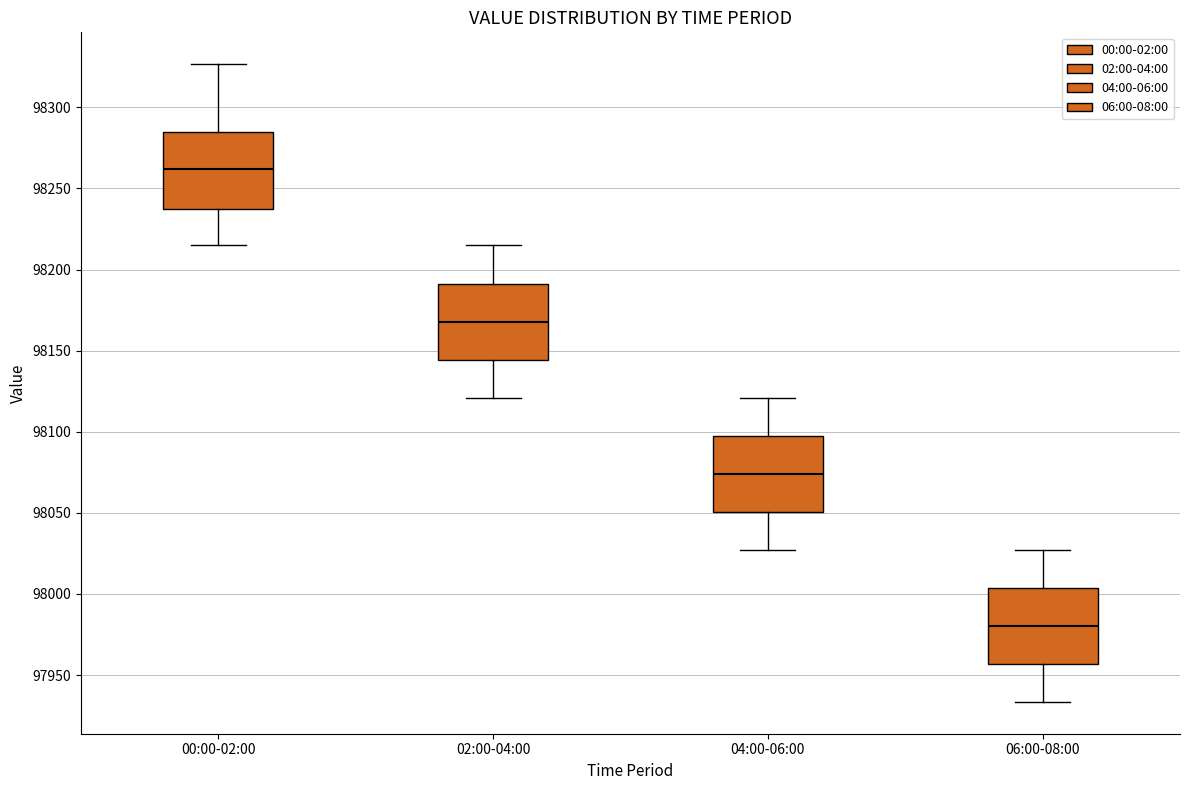

Reading left to right, transcribe this box plot: for each box, give where its median line is, the range the box spans, and where its two whiskers end, as read against the y-axis. The values are not printed on the chart, so give them approximately, as read against the axis.

00:00-02:00: median 98260, box 98235 to 98285, whiskers 98215 to 98325
02:00-04:00: median 98170, box 98145 to 98190, whiskers 98120 to 98215
04:00-06:00: median 98075, box 98050 to 98095, whiskers 98025 to 98120
06:00-08:00: median 97980, box 97955 to 98005, whiskers 97935 to 98025